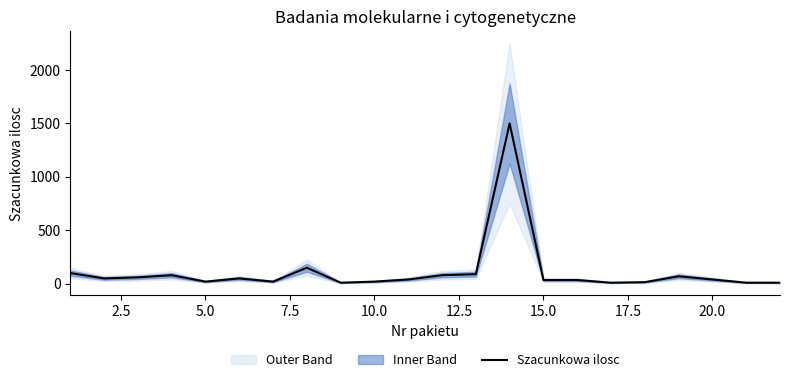

What is the highest value of the Szacunkowa ilosc series?

1500